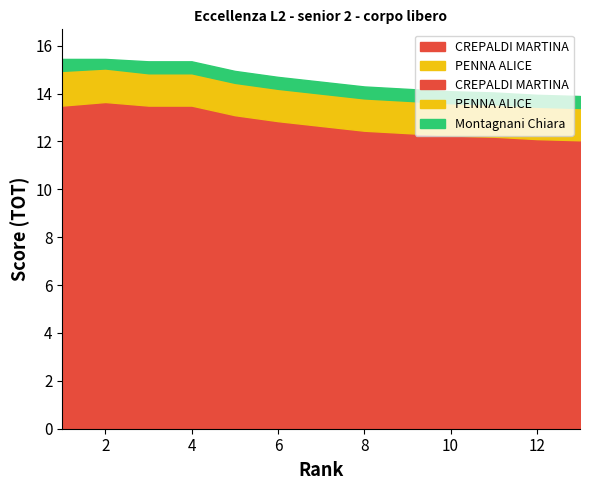

True or false: Montagnani Chiara and PENNA ALICE intersect in this chart.

False